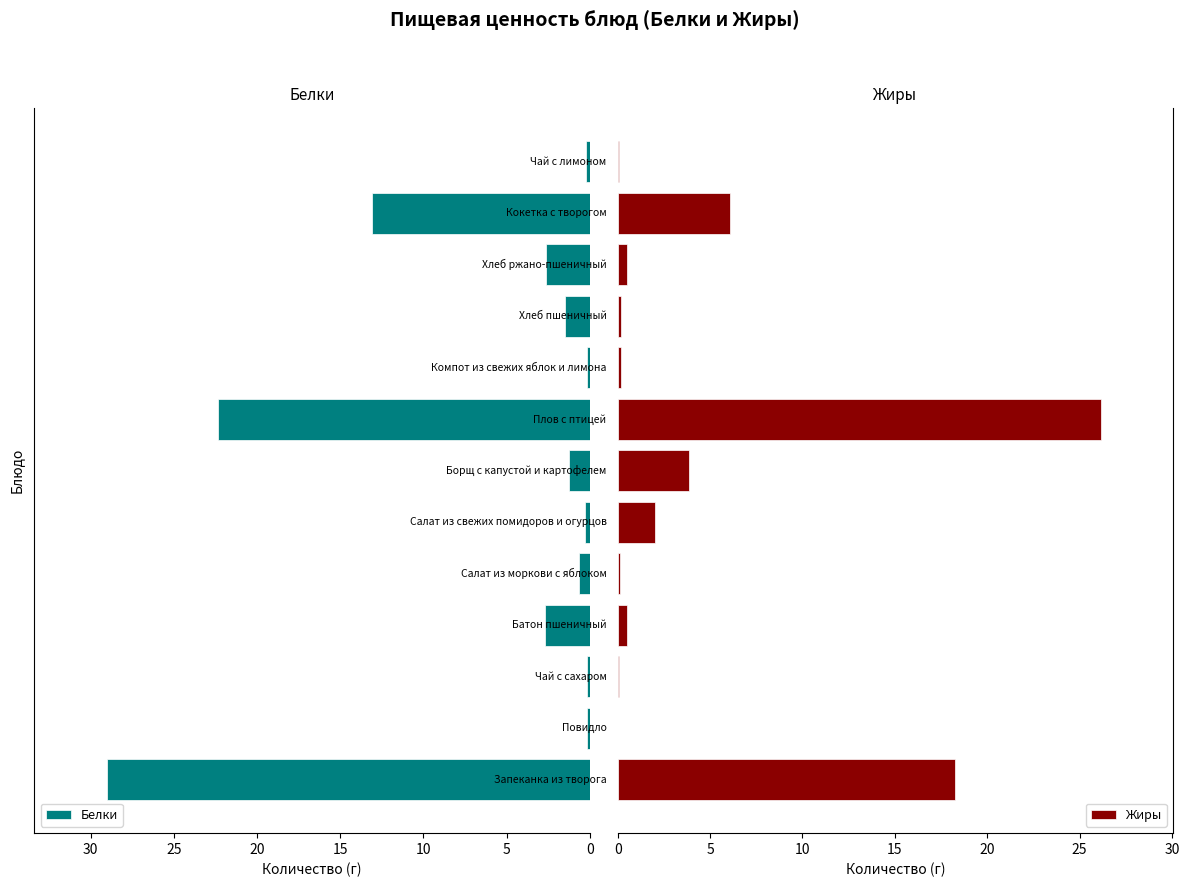

What is the difference between the second highest and minimum values in the Белки series?

22.2